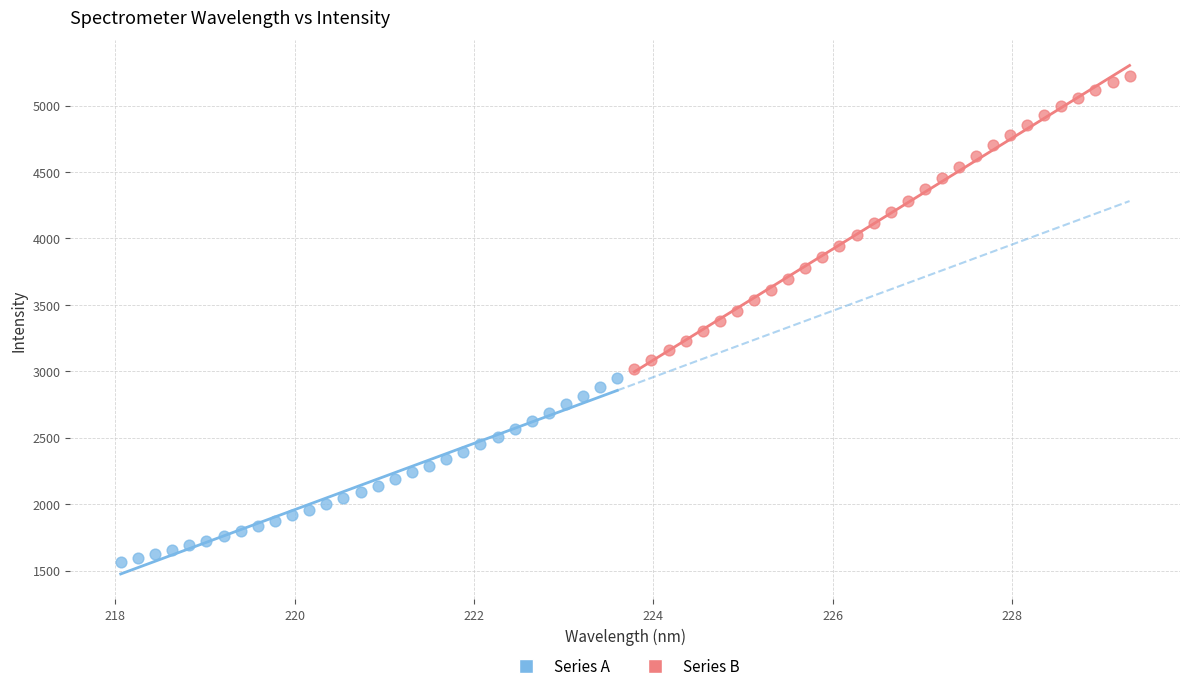

Which series contains the lowest Y value?

Series A